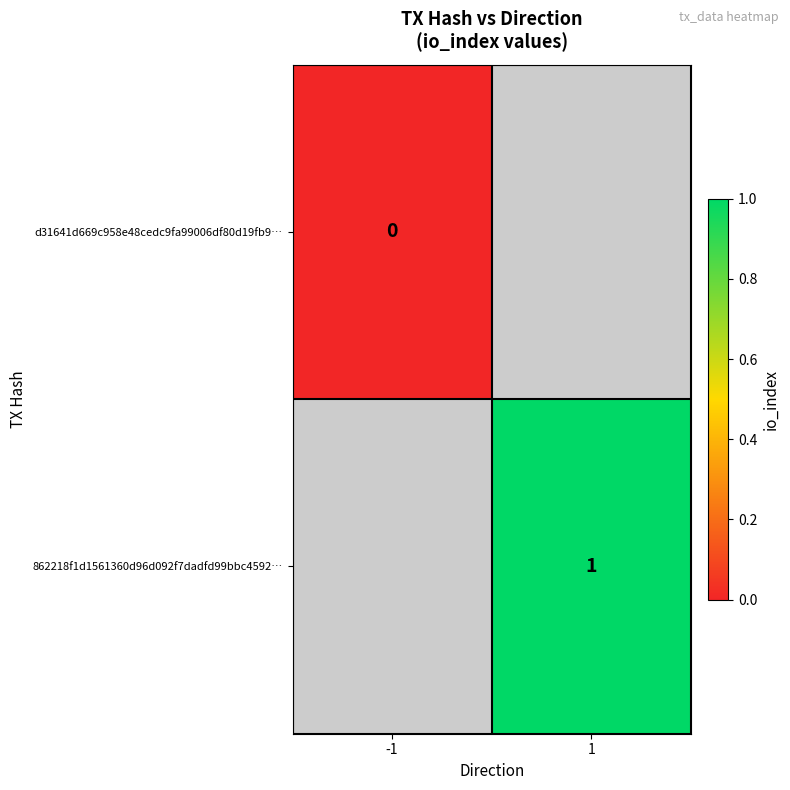

How many data points does each series have?

2